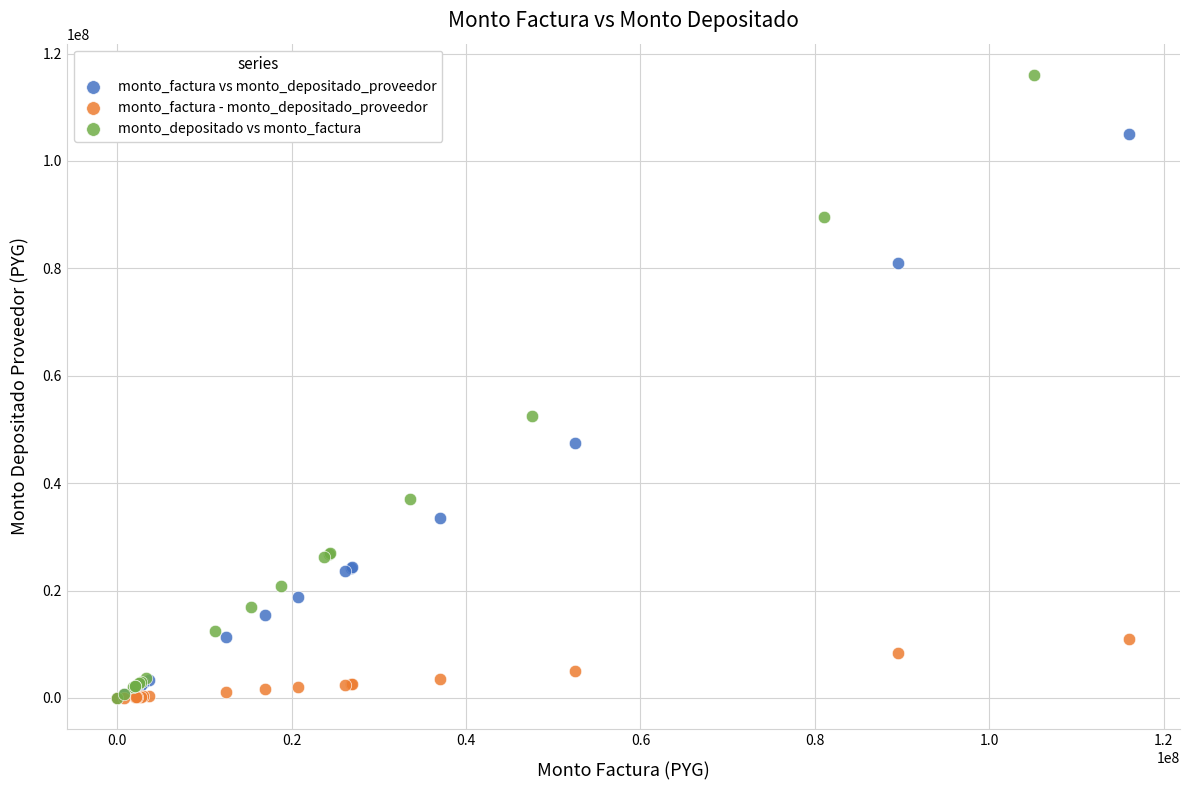

Which series has the widest spread of Y values?

monto_depositado vs monto_factura